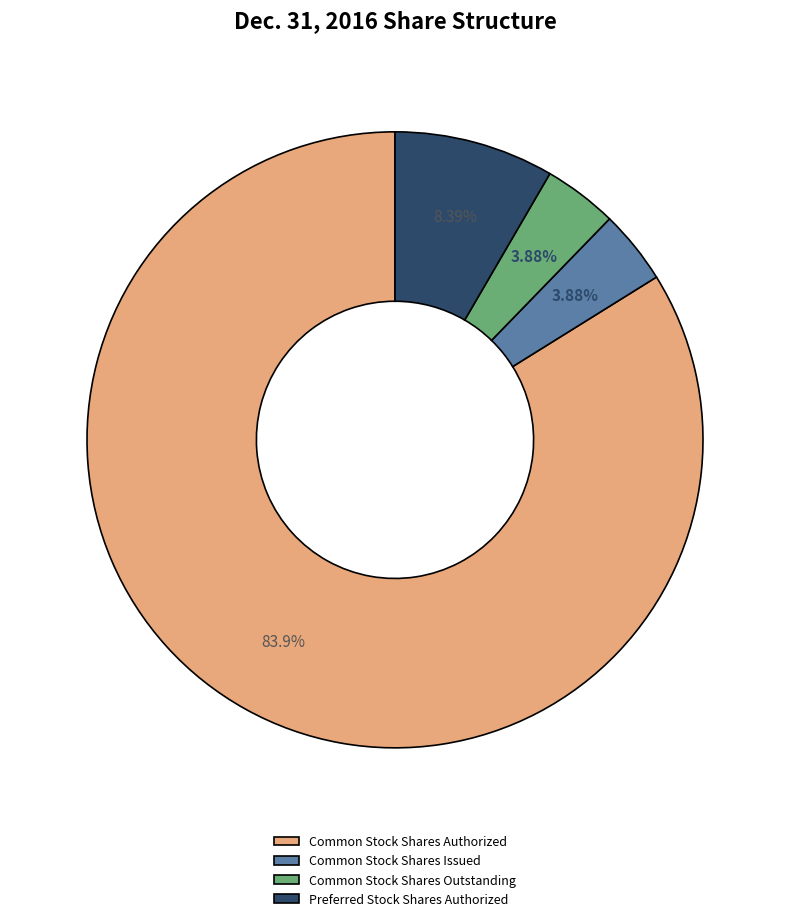

To the nearest percent, what is the difference between the largest and smallest slice percentages?

80%